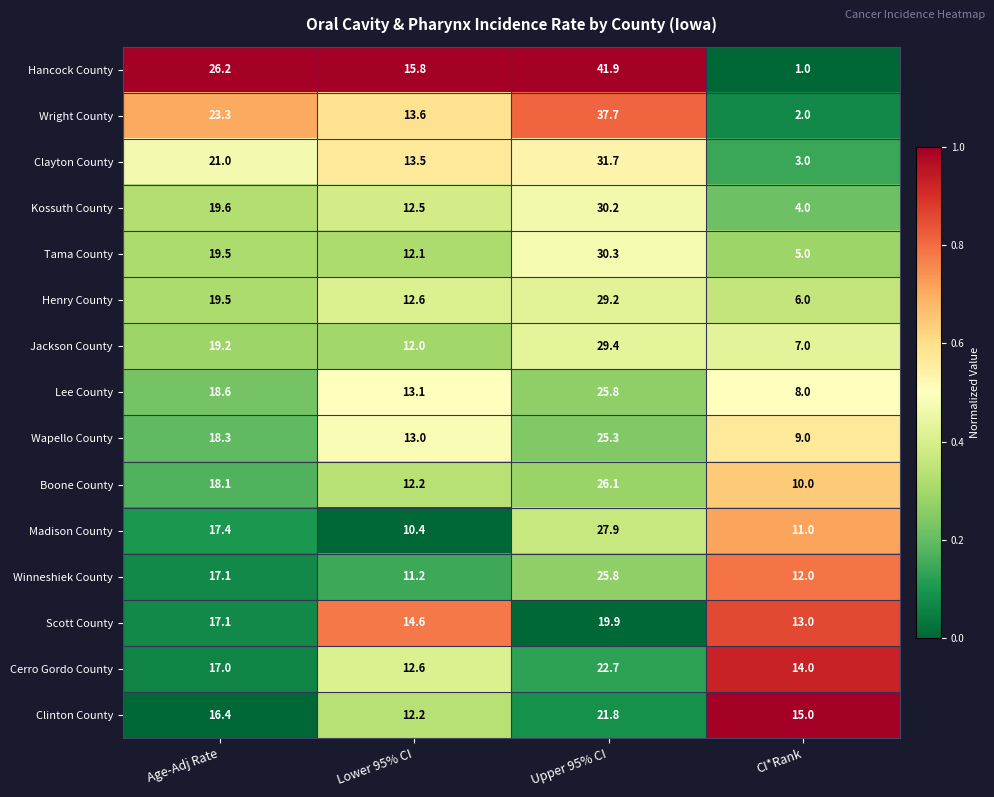

What is the maximum value shown in the chart?

41.9